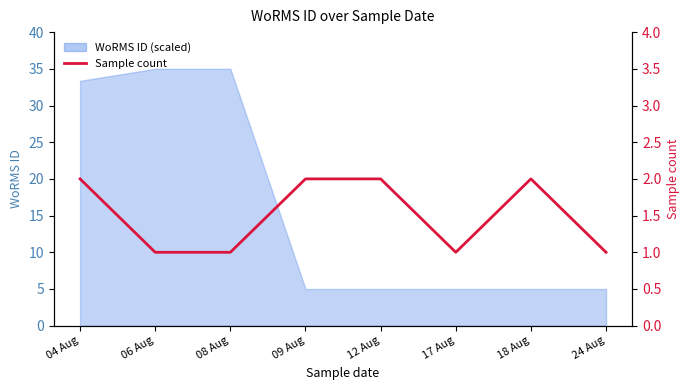

What value does the data have at 08 Aug?

1